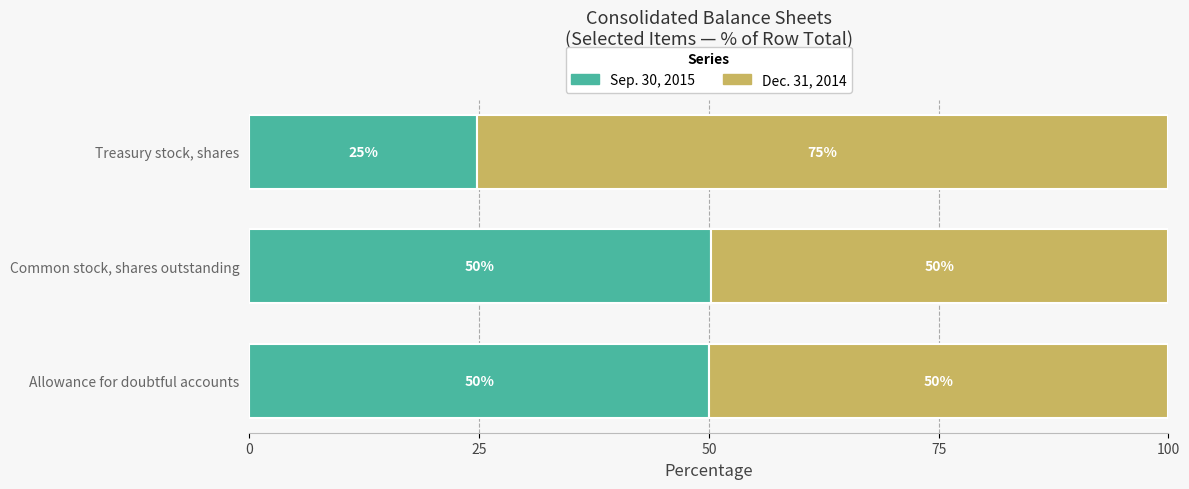

The value of Sep. 30, 2015 at Common stock, shares outstanding is 24.5. True or false?

False